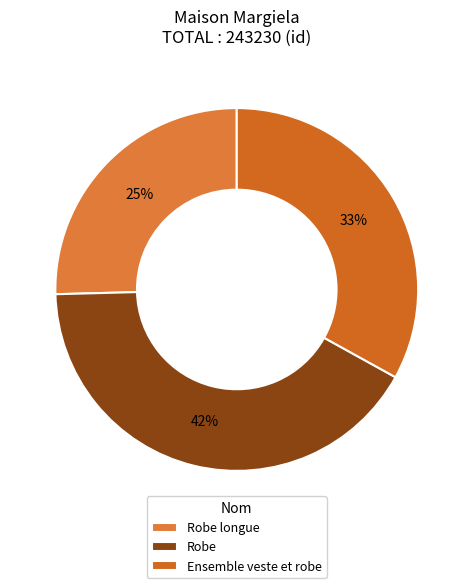

What percentage is NOT represented by Robe longue?

74.6%